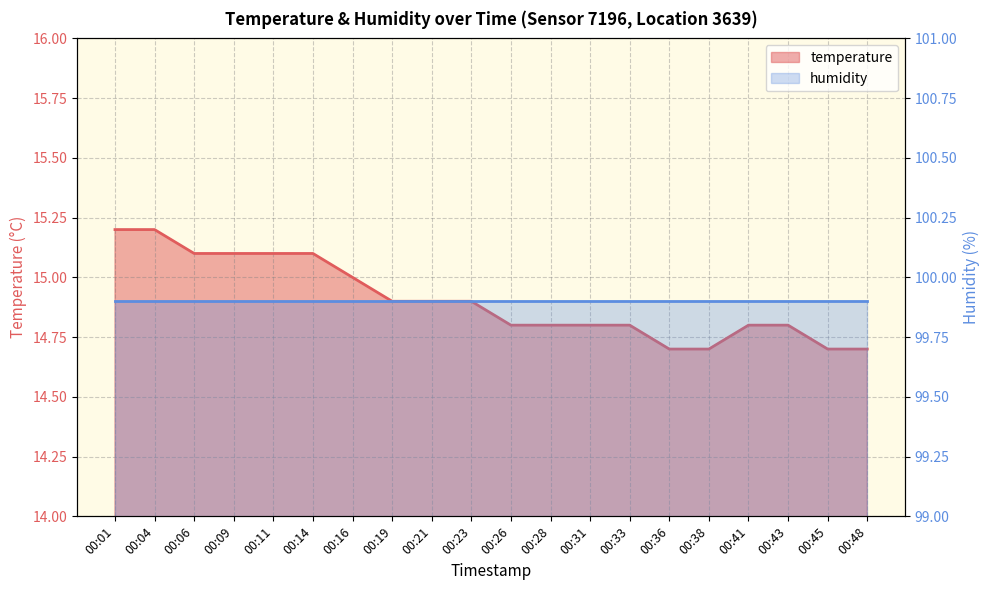

Reading left to right, list all the values displayed in this chart.

00:01=15.2	00:04=15.2	00:06=15.1	00:09=15.1	00:11=15.1	00:14=15.1	00:16=15.0	00:19=14.9	00:21=14.9	00:23=14.9	00:26=14.8	00:28=14.8	00:31=14.8	00:33=14.8	00:36=14.7	00:38=14.7	00:41=14.8	00:43=14.8	00:45=14.7	00:48=14.7